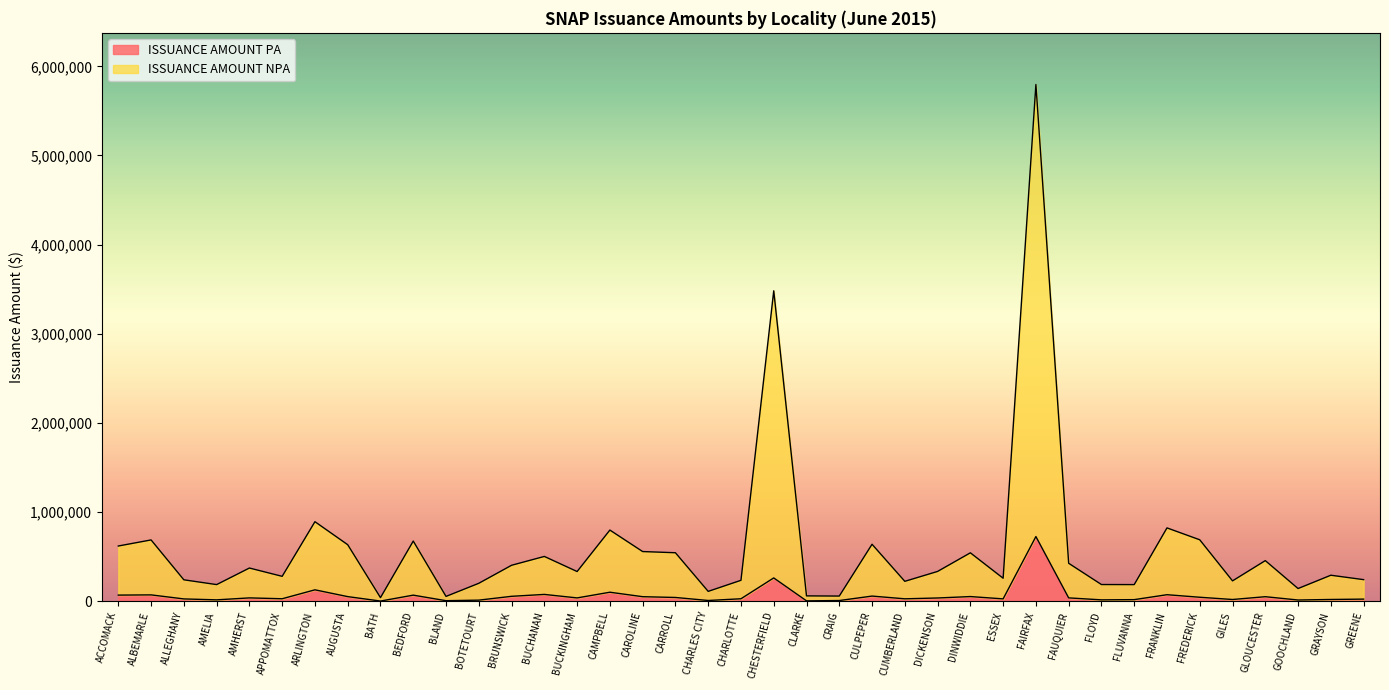

At which category is the sum across all series the highest?

FAIRFAX